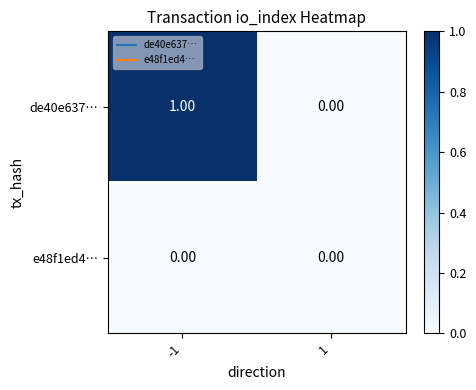

At -1, list the series in order from smallest to largest.

e48f1ed4…, de40e637…